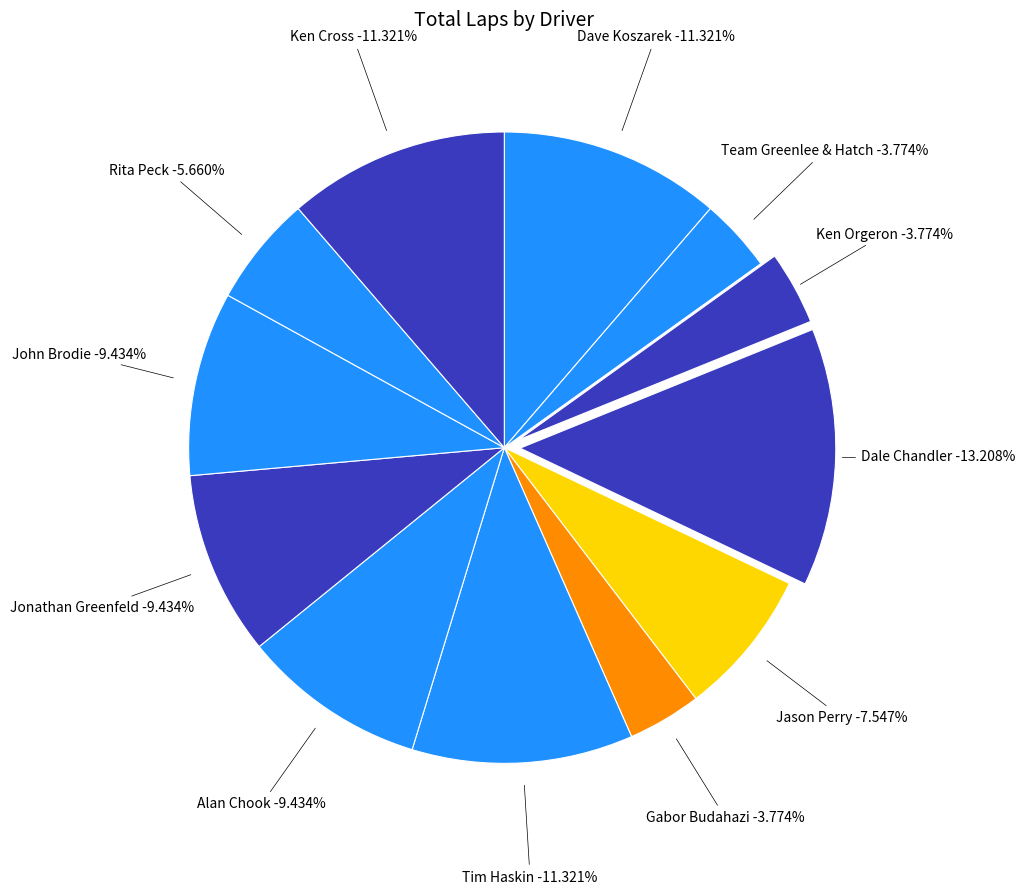

Is Ken Orgeron the majority of the pie?

No